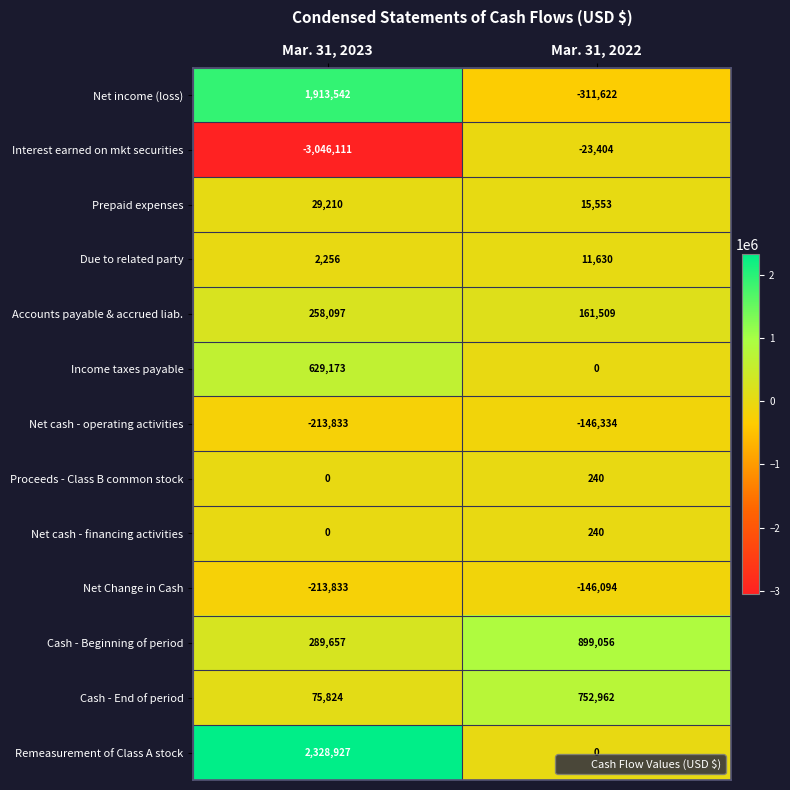

How many data points does each series have?

2